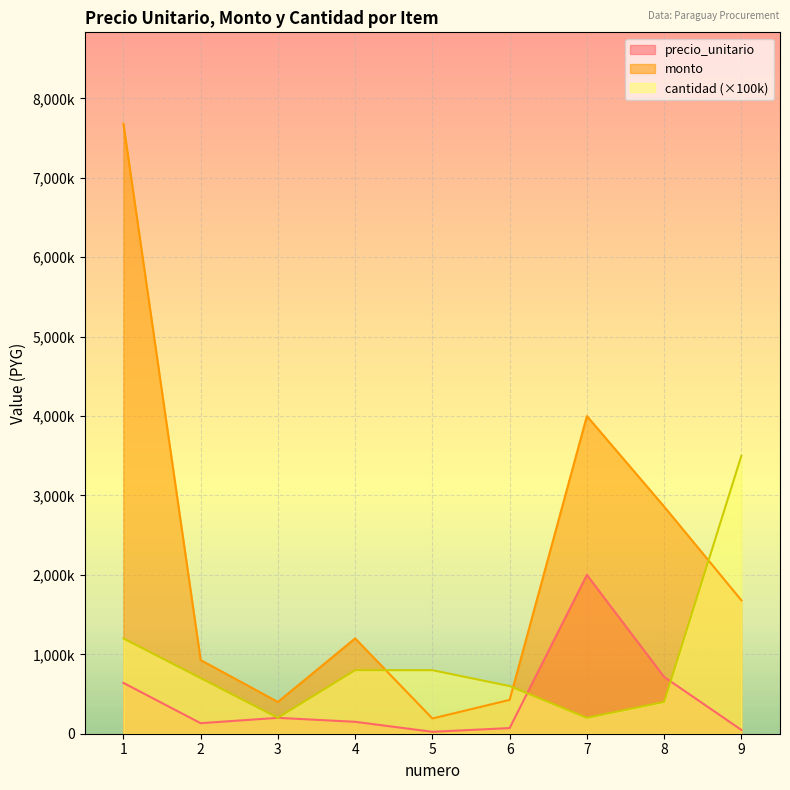

What is the minimum value for monto?

192000